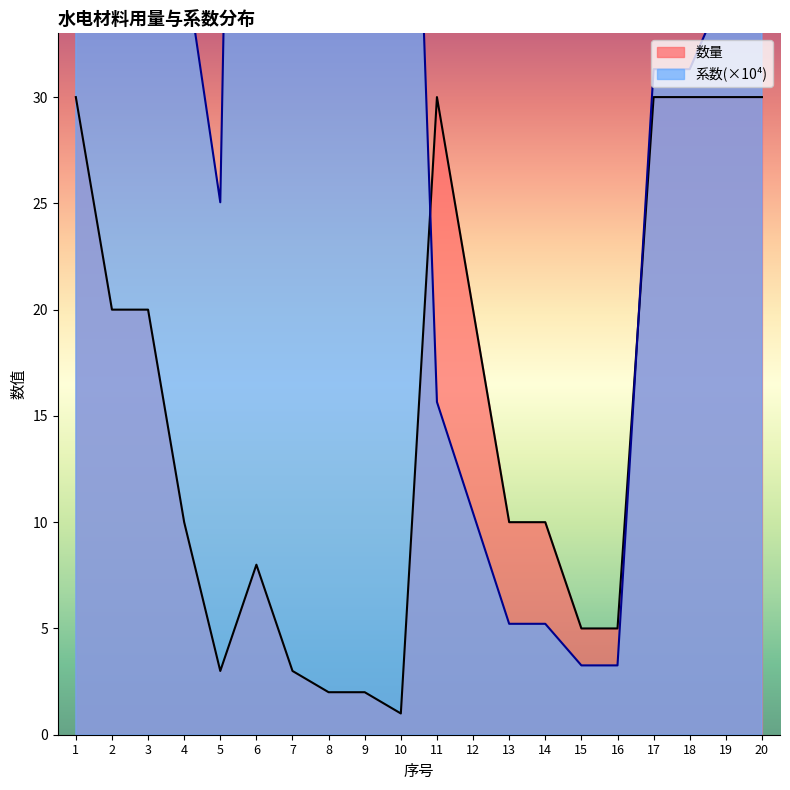

What are all the series names shown in the legend?

数量, 系数